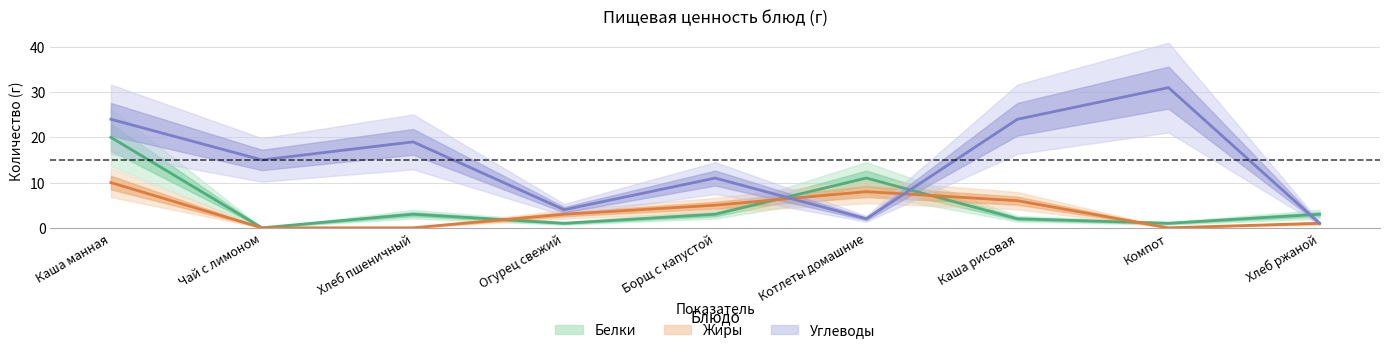

Rank the series by their maximum value, from lowest to highest.

Жиры, Белки, Углеводы